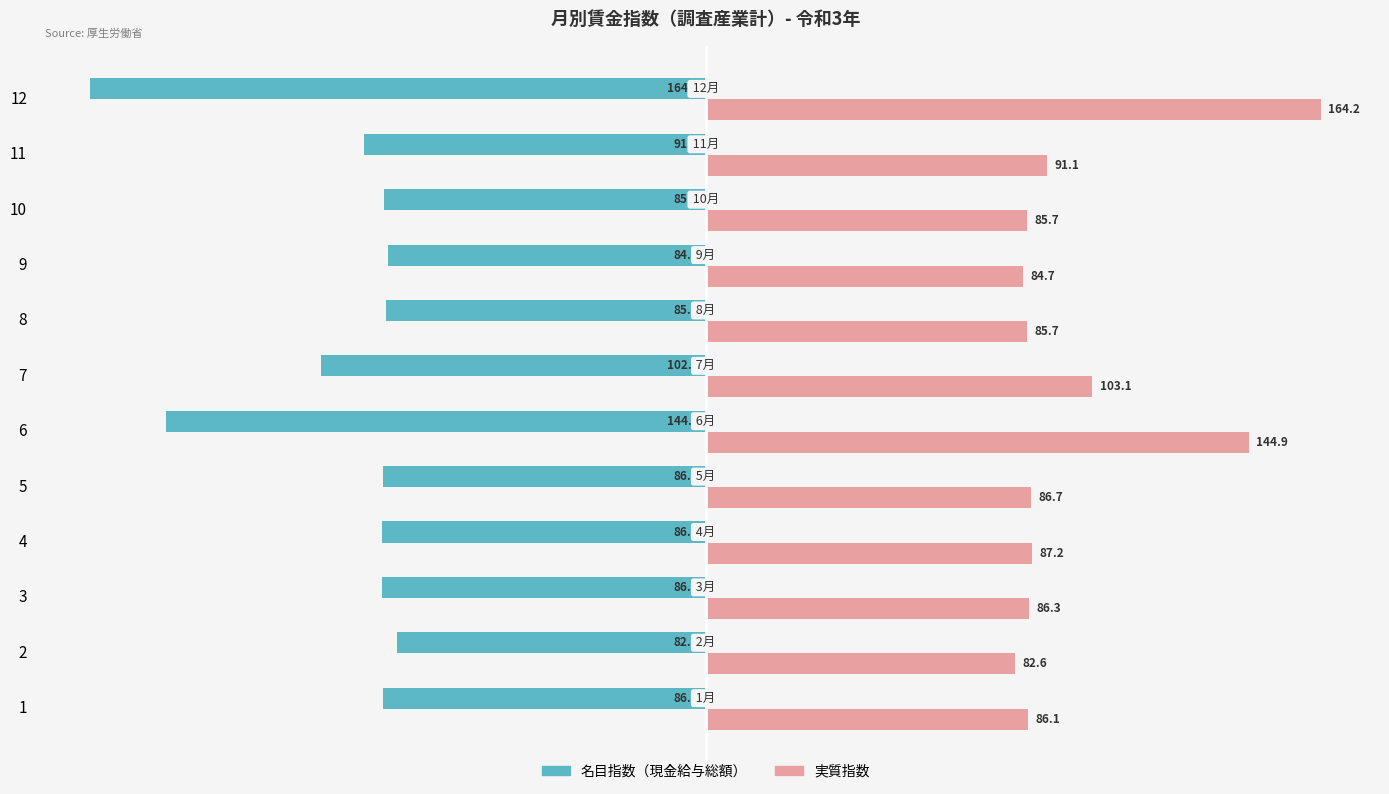

Where is 名目指数（現金給与総額） nearest to the value -123?

7